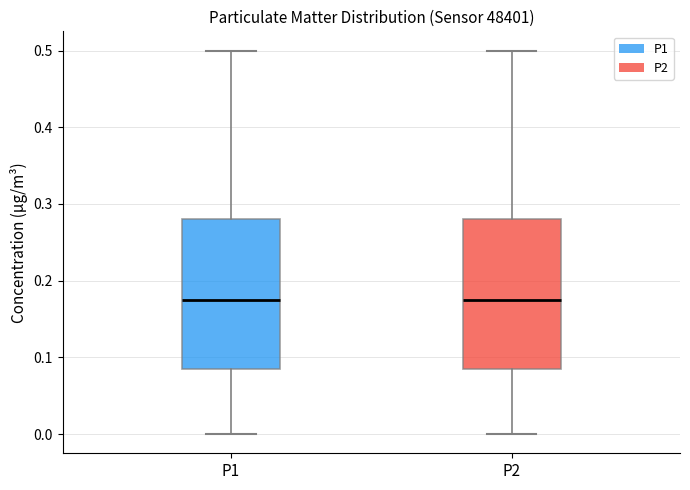

Where does the lower whisker of the box for P2 end on the y-axis? The values are not printed on the chart, so give them approximately, as read against the axis.

0.00